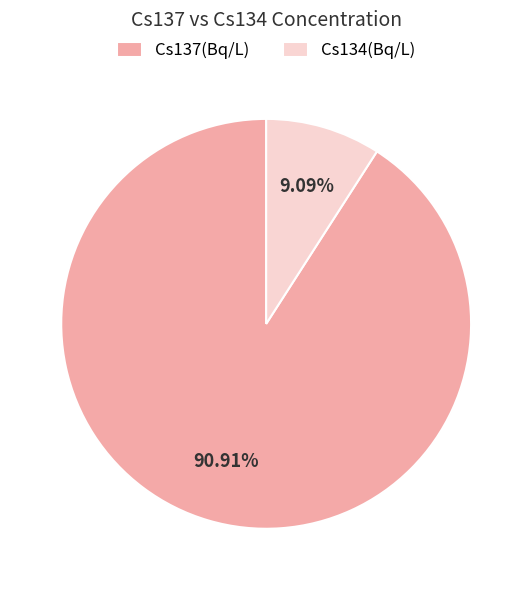

Does any single category account for the majority?

Yes